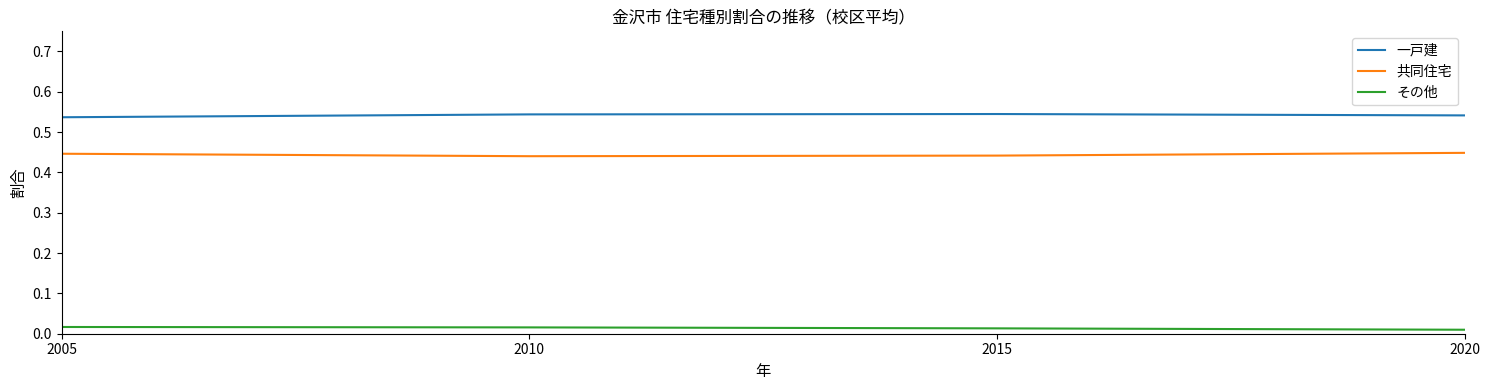

The 共同住宅 series shows 0.7 at 2020. True or false?

False